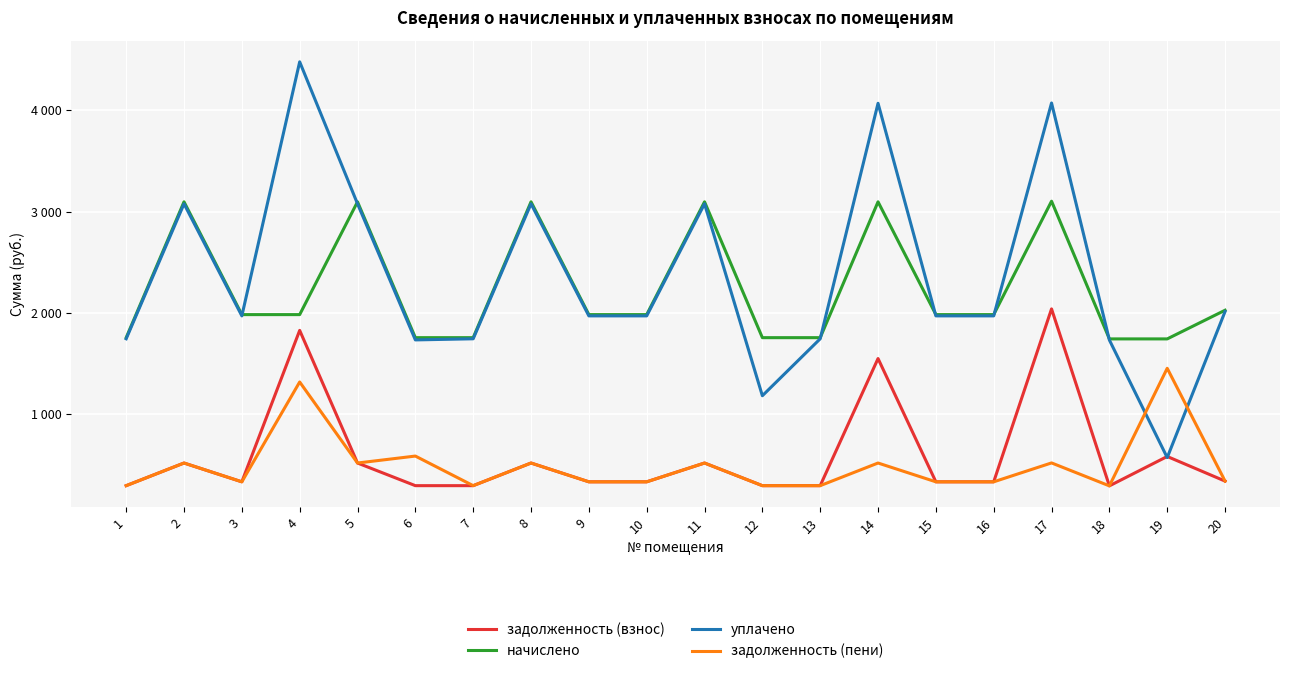

The value of задолженность (пени) at 8 is 516.1. True or false?

True